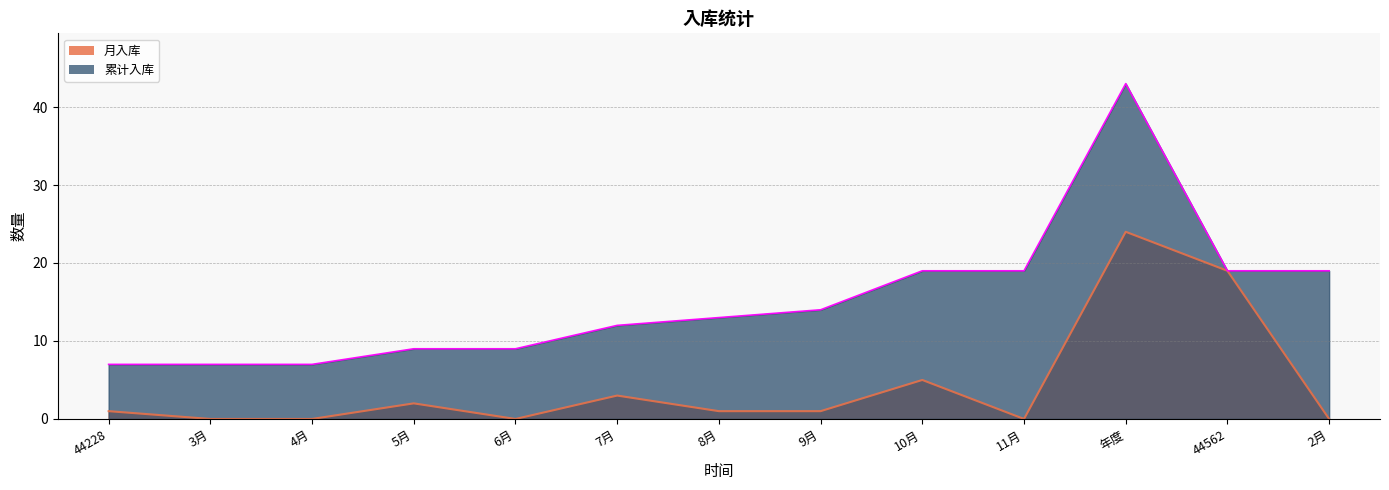

True or false: 月入库 and 累计入库 intersect in this chart.

False